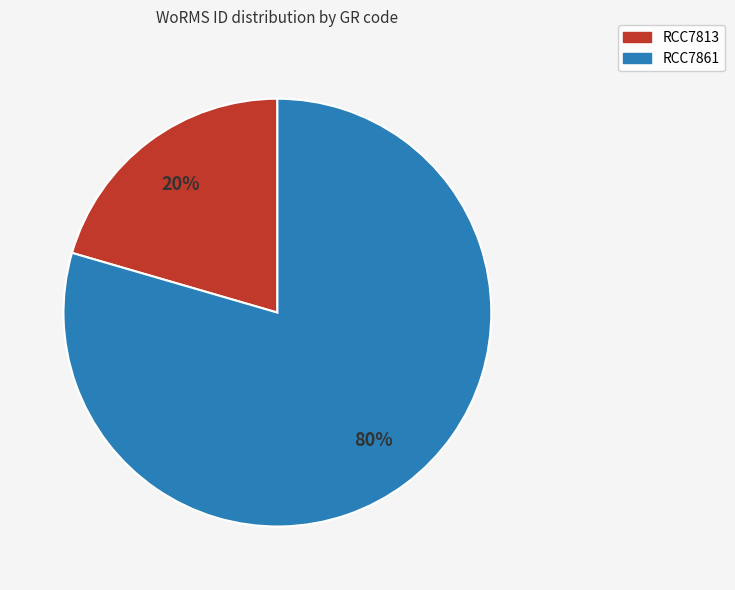

Is there any slice that represents more than half of the pie?

Yes